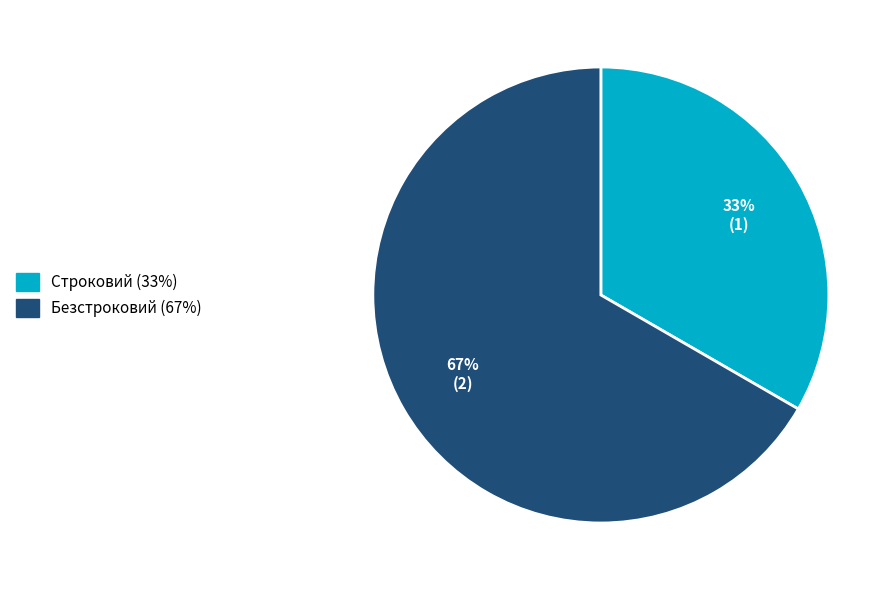

Is it true that Безстроковий is 67% of the pie?

True